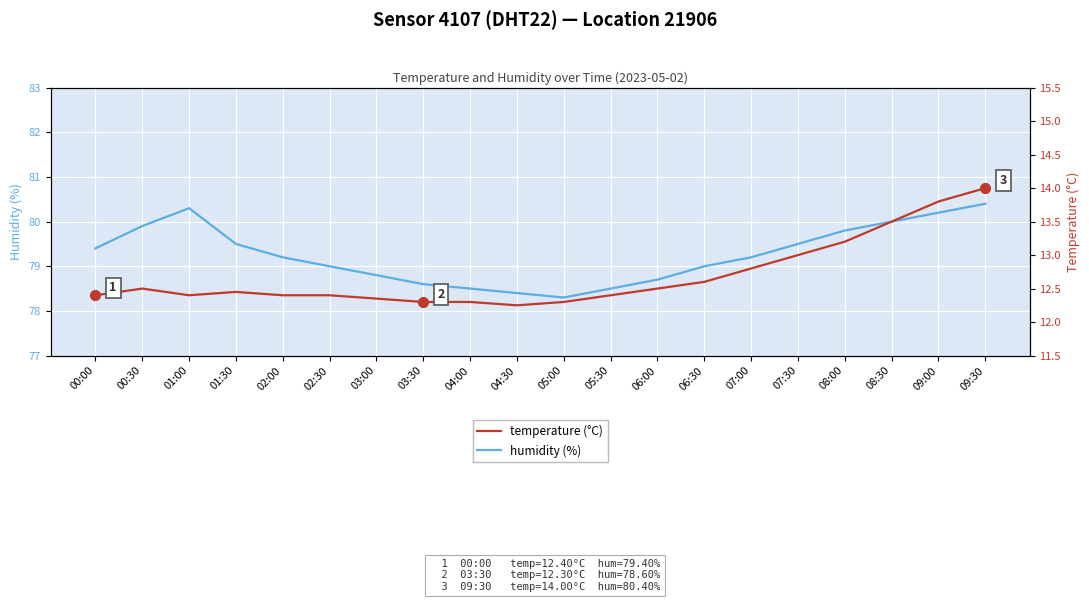

What value does the humidity (%) series have at 06:30?

79.0